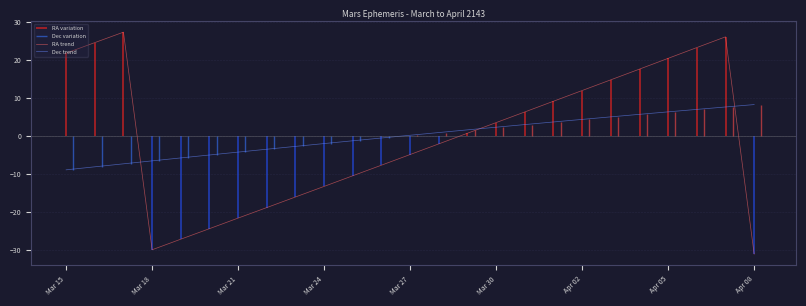

What is the highest value of the Dec trend series?

8.3